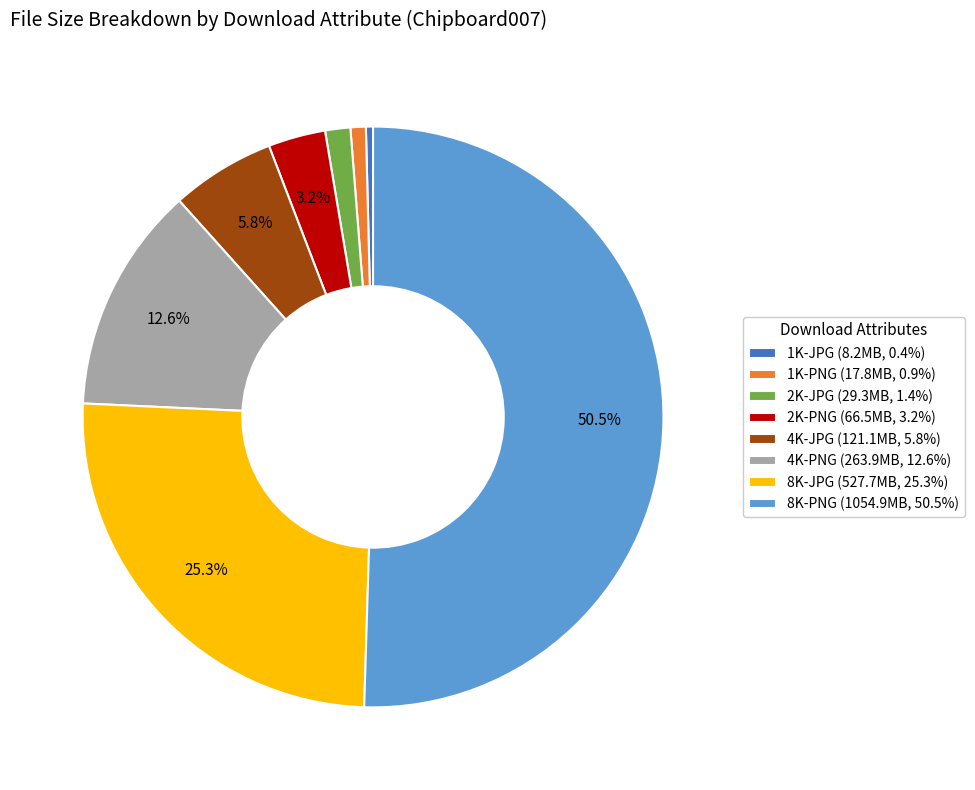

How much of the chart is everything except 8K-JPG?

74.7%